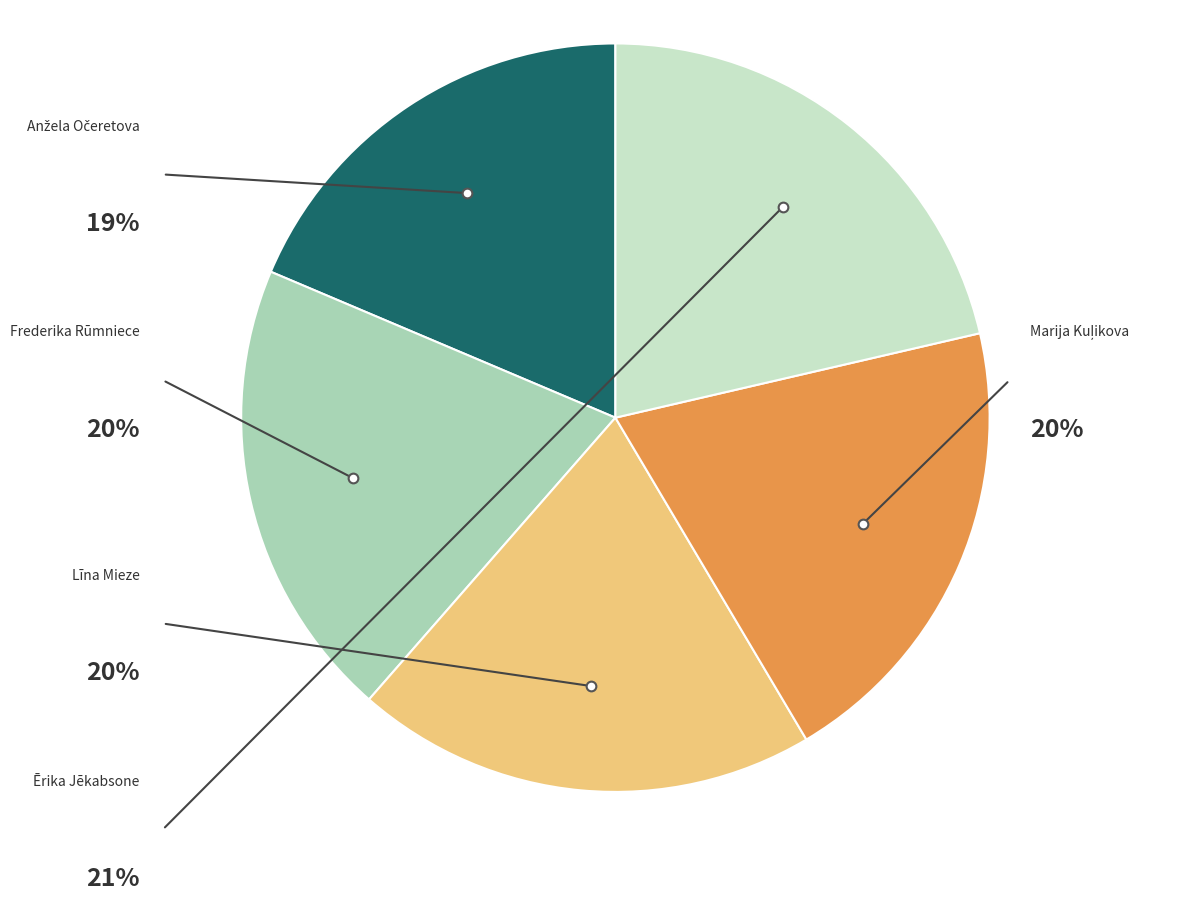

To the nearest percent, what is the average slice percentage?

20%